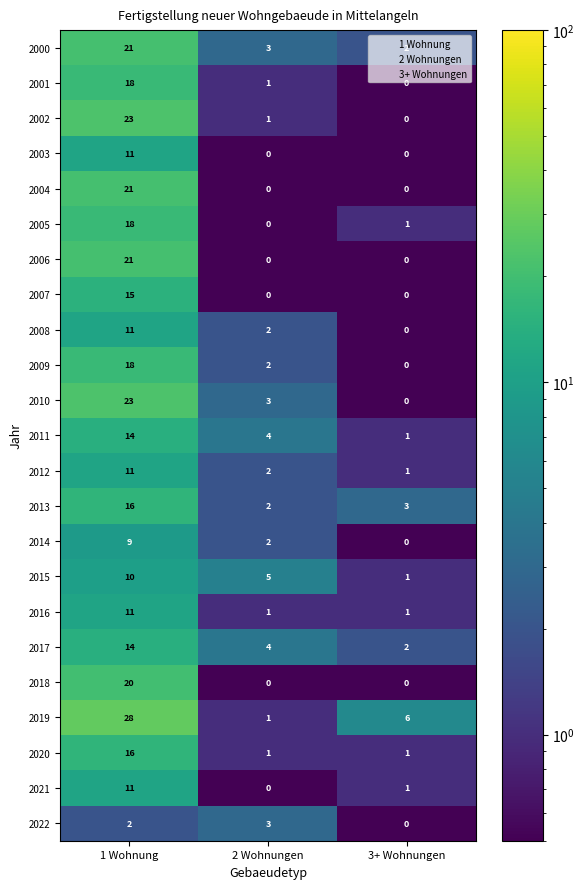

At which category is the sum across all series the highest?

1 Wohnung